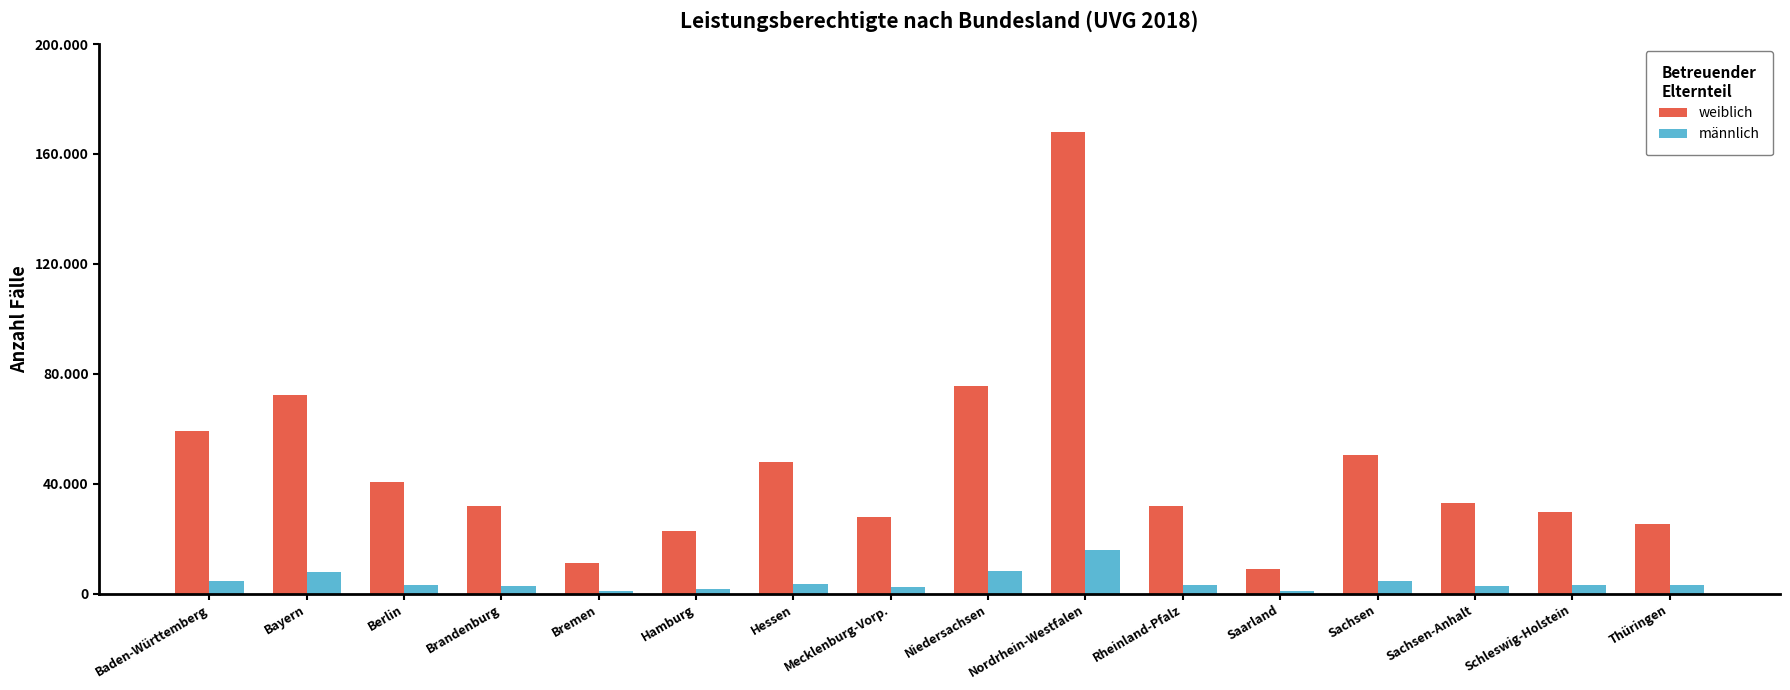

What is the difference between the weiblich values at Schleswig-Holstein and Brandenburg?

2315